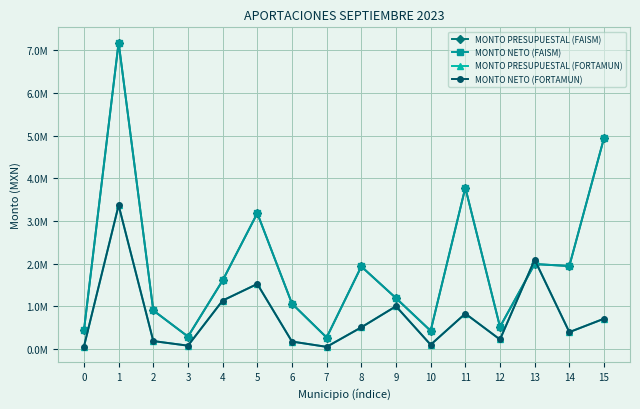

What is the difference between the maximum and second lowest values in the MONTO NETO (FORTAMUN) series?

3305838.1